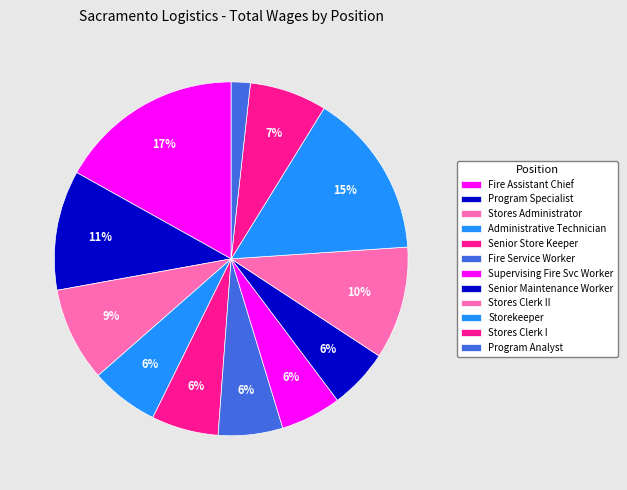

What is the largest slice in the pie chart?

Fire Assistant Chief